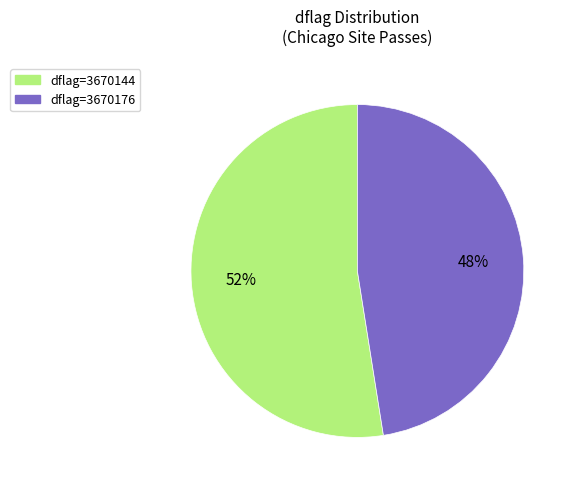

Is there a majority slice in this chart?

Yes